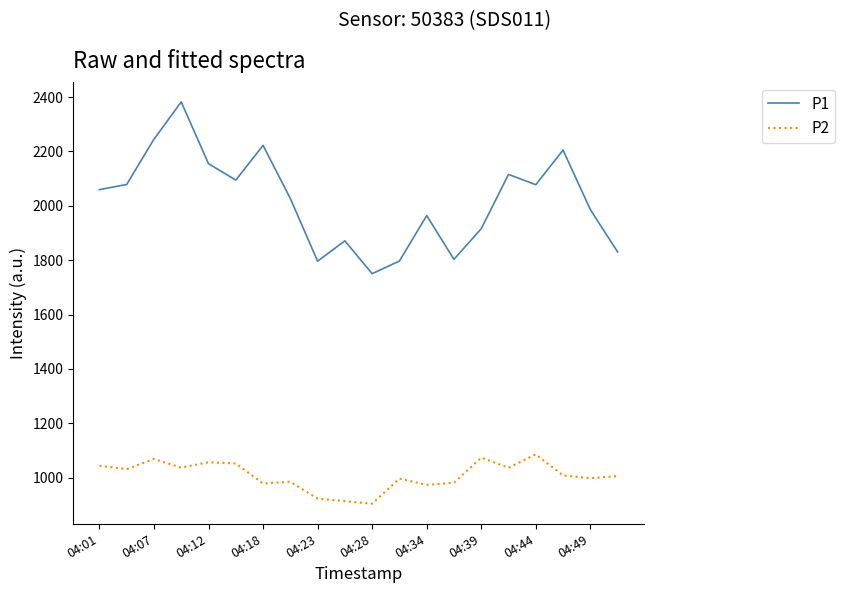

How many values in the P2 series exceed 1008?

10